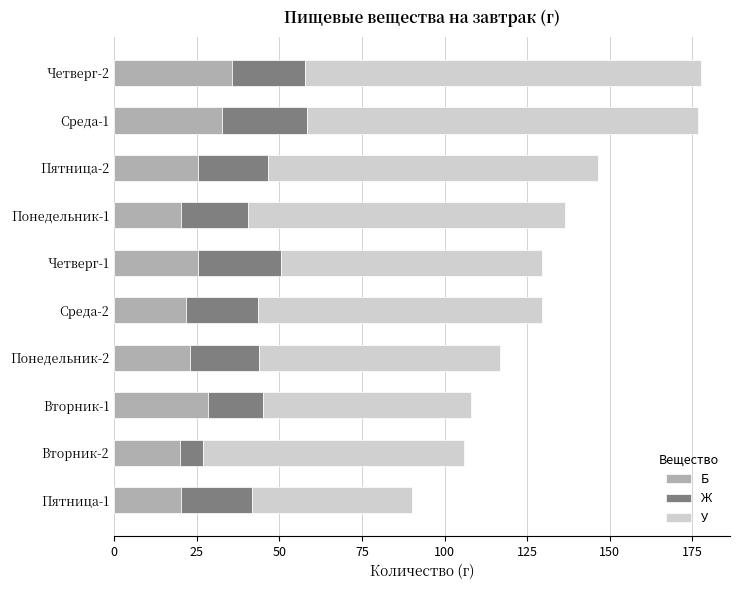

What is the sum of the Б values at Вторник-2 and Среда-2?

41.7